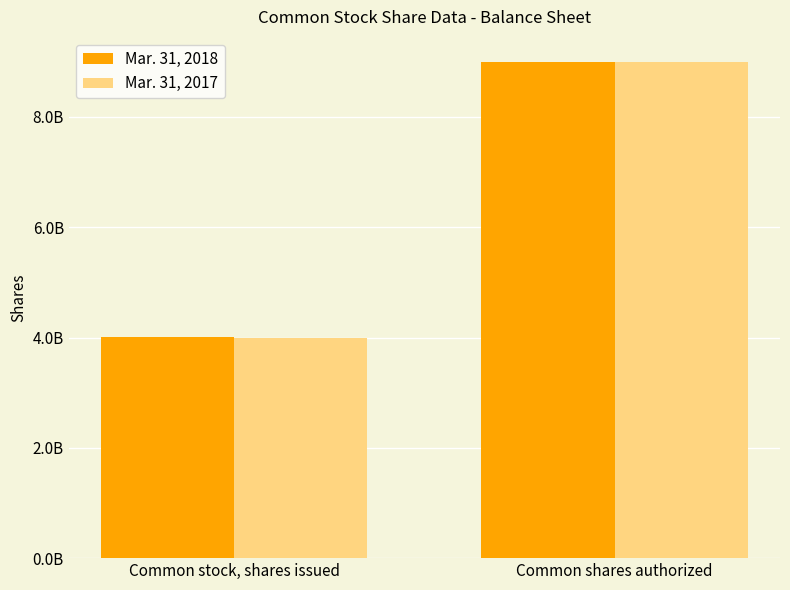

What are all the series names shown in the legend?

Mar. 31, 2018, Mar. 31, 2017